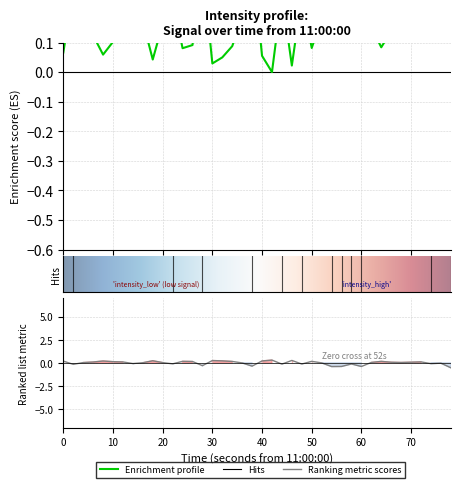

What is the maximum value shown in the chart?

0.5